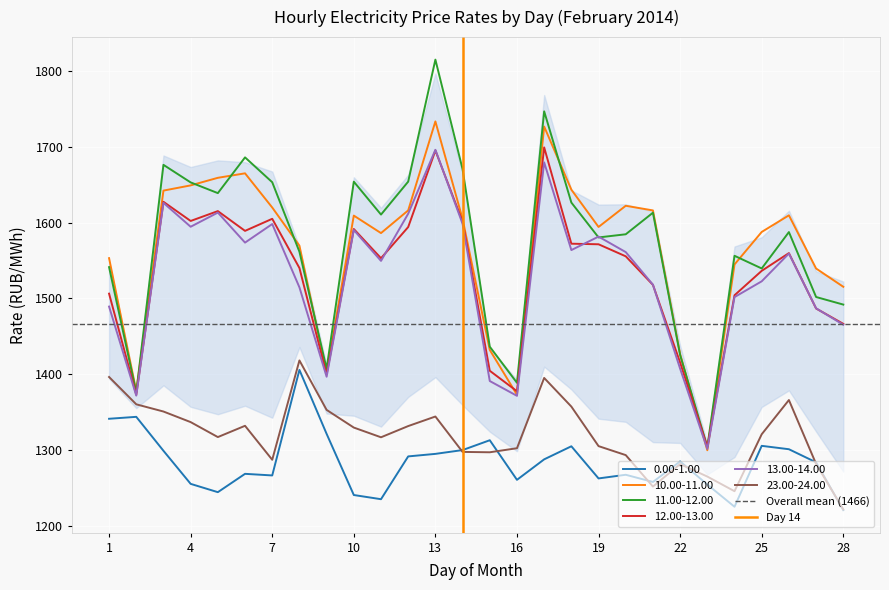

True or false: 12.00-13.00 and 0.00-1.00 intersect in this chart.

False